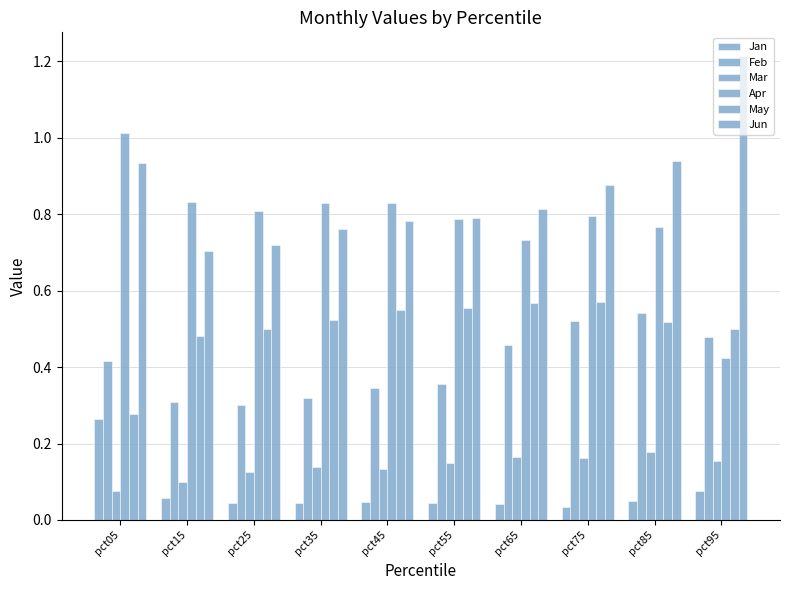

How many groups of bars are there?

10